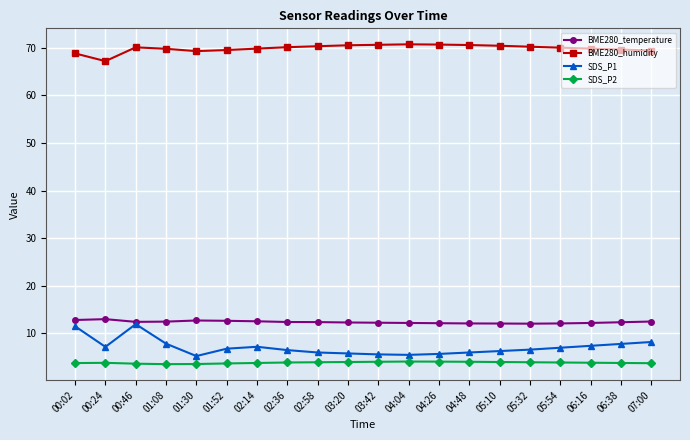

True or false: BME280_humidity has more than 1 interior local peaks.

True